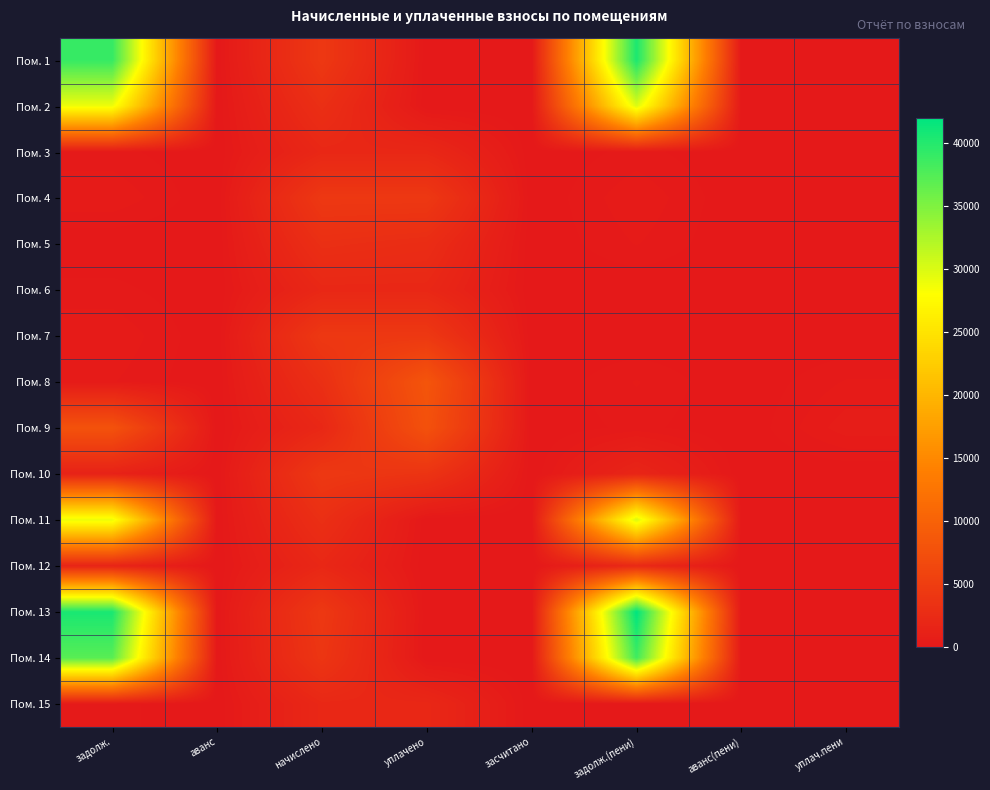

Reading left to right, extract all data points from this chart.

Пом. 1: задолж.=39081.5	аванс=0.0	начислено=4269.1	уплачено=0.0	засчитано=0.0	задолж.(пени)=40504.6	аванс(пени)=0.0	уплач.пени=0.0
Пом. 2: задолж.=28928.9	аванс=0.0	начислено=3057.6	уплачено=0.0	засчитано=0.0	задолж.(пени)=29948.1	аванс(пени)=0.0	уплач.пени=0.0
Пом. 3: задолж.=225.8	аванс=0.0	начислено=2032.0	уплачено=2032.0	засчитано=0.0	задолж.(пени)=225.8	аванс(пени)=0.0	уплач.пени=0.0
Пом. 4: задолж.=477.0	аванс=0.0	начислено=4293.0	уплачено=4293.0	засчитано=0.0	задолж.(пени)=477.0	аванс(пени)=0.0	уплач.пени=0.0
Пом. 5: задолж.=0.0	аванс=5.5	начислено=3062.3	уплачено=2720.2	засчитано=0.0	задолж.(пени)=340.3	аванс(пени)=0.0	уплач.пени=0.0
Пом. 6: задолж.=224.7	аванс=0.0	начислено=2022.5	уплачено=2022.5	засчитано=0.0	задолж.(пени)=0.0	аванс(пени)=0.0	уплач.пени=0.0
Пом. 7: задолж.=476.5	аванс=0.0	начислено=4288.2	уплачено=4288.2	засчитано=0.0	задолж.(пени)=0.0	аванс(пени)=0.0	уплач.пени=0.0
Пом. 8: задолж.=342.4	аванс=0.0	начислено=3081.4	уплачено=8206.6	засчитано=0.0	задолж.(пени)=342.4	аванс(пени)=0.0	уплач.пени=346.6
Пом. 9: задолж.=7857.7	аванс=0.0	начислено=2041.6	уплачено=7713.1	засчитано=0.0	задолж.(пени)=226.3	аванс(пени)=0.0	уплач.пени=598.8
Пом. 10: задолж.=1275.5	аванс=0.0	начислено=4297.8	уплачено=3700.0	засчитано=0.0	задолж.(пени)=1708.1	аванс(пени)=0.0	уплач.пени=0.0
Пом. 11: задолж.=29064.3	аванс=0.0	начислено=3071.9	уплачено=0.0	засчитано=0.0	задолж.(пени)=30088.2	аванс(пени)=0.0	уплач.пени=0.0
Пом. 12: задолж.=1555.1	аванс=0.0	начислено=2022.5	уплачено=0.0	засчитано=0.0	задолж.(пени)=2229.2	аванс(пени)=0.0	уплач.пени=0.0
Пом. 13: задолж.=40617.8	аванс=0.0	начислено=4293.0	уплачено=0.0	засчитано=0.0	задолж.(пени)=42048.8	аванс(пени)=0.0	уплач.пени=0.0
Пом. 14: задолж.=37187.8	аванс=0.0	начислено=3930.5	уплачено=0.0	засчитано=0.0	задолж.(пени)=38498.0	аванс(пени)=0.0	уплач.пени=0.0
Пом. 15: задолж.=228.4	аванс=0.0	начислено=2055.9	уплачено=2055.9	засчитано=0.0	задолж.(пени)=0.0	аванс(пени)=0.0	уплач.пени=0.0